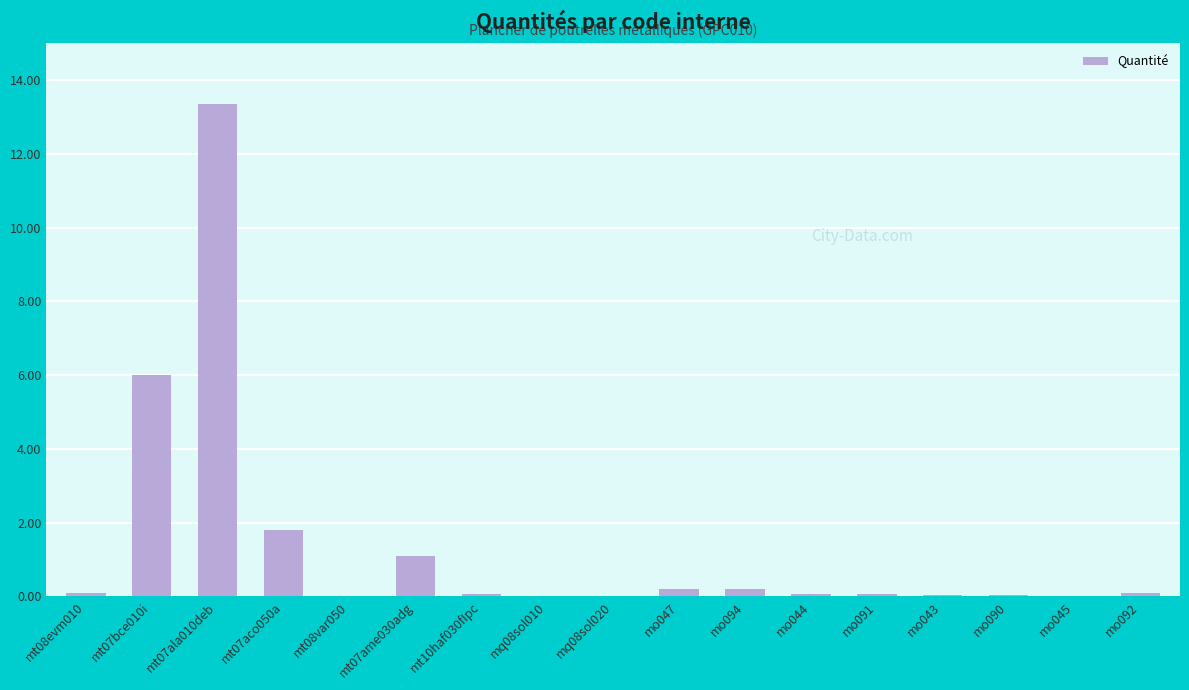

The value at mt07bce010i is 6.0. True or false?

True